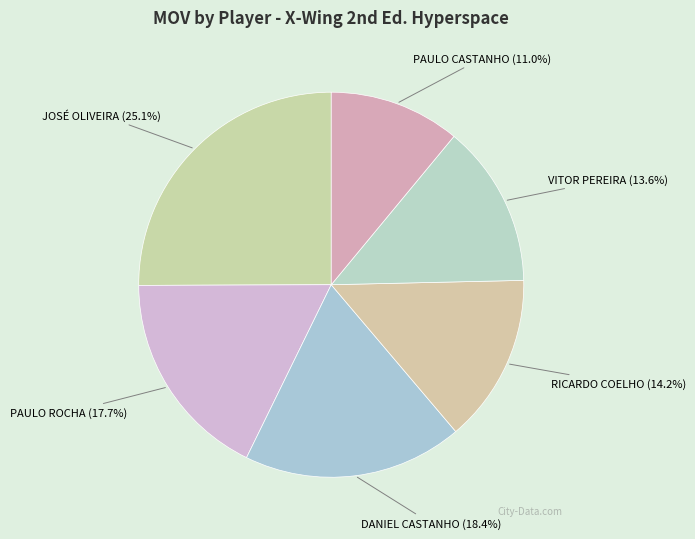

Which slice is the largest?

JOSÉ OLIVEIRA